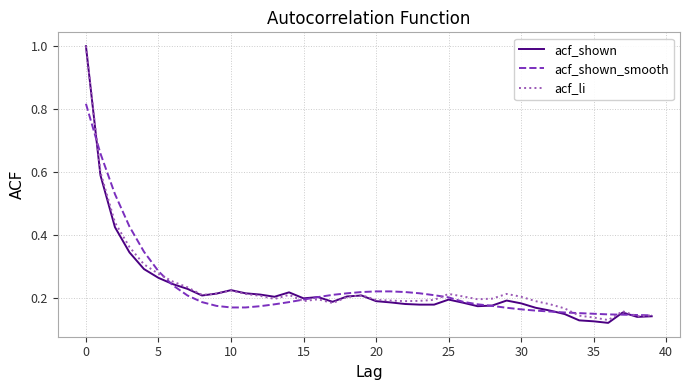

Which series has the widest spread of values?

acf_shown